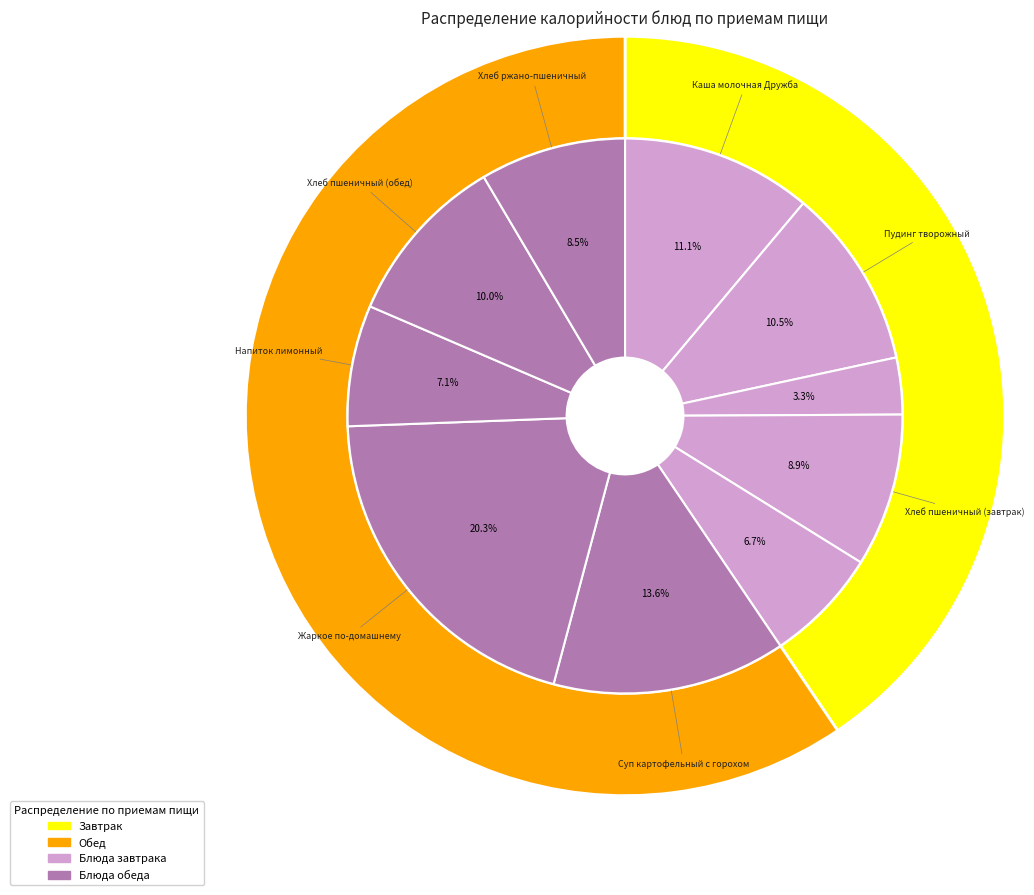

Does Напиток лимонный account for over 50% of the chart?

No